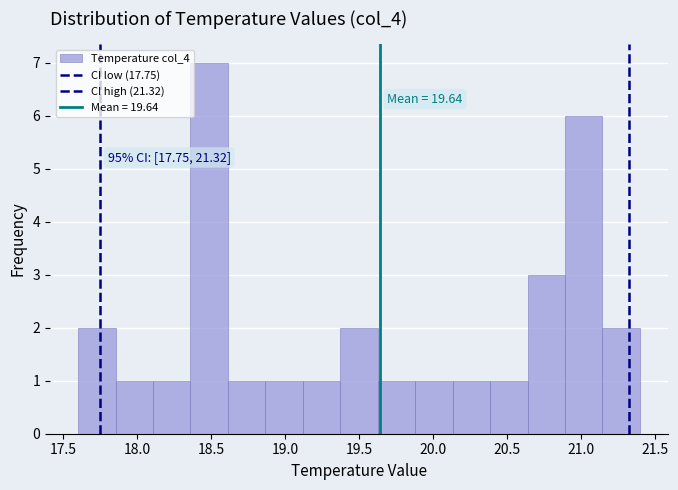

Over which range of the x-axis is the bar tallest?

18.35 to 18.60